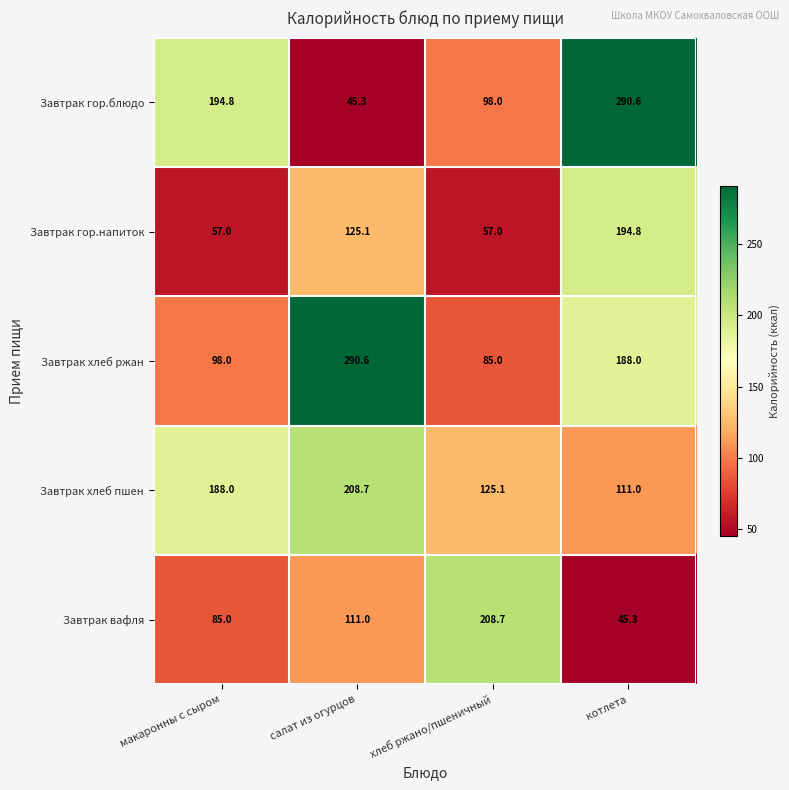

What is the minimum value for Завтрак хлеб пшен?

111.0